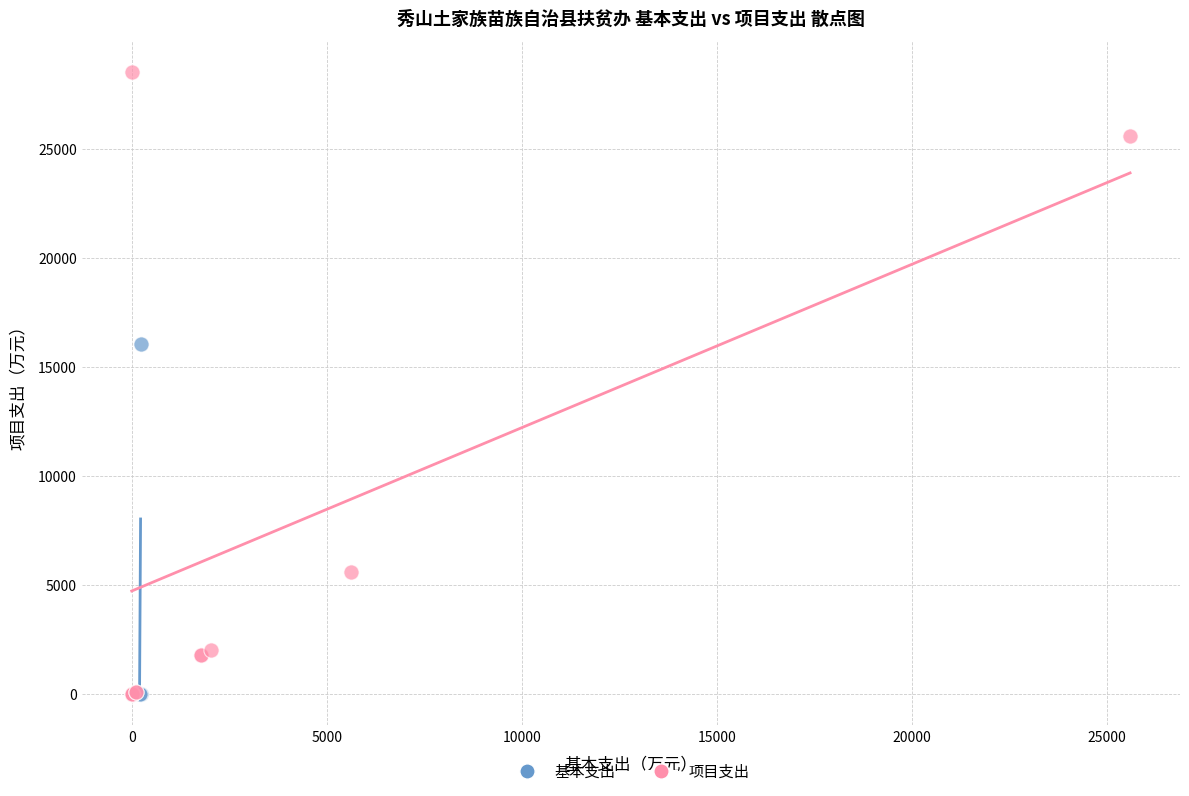

Which series reaches the maximum Y coordinate?

项目支出